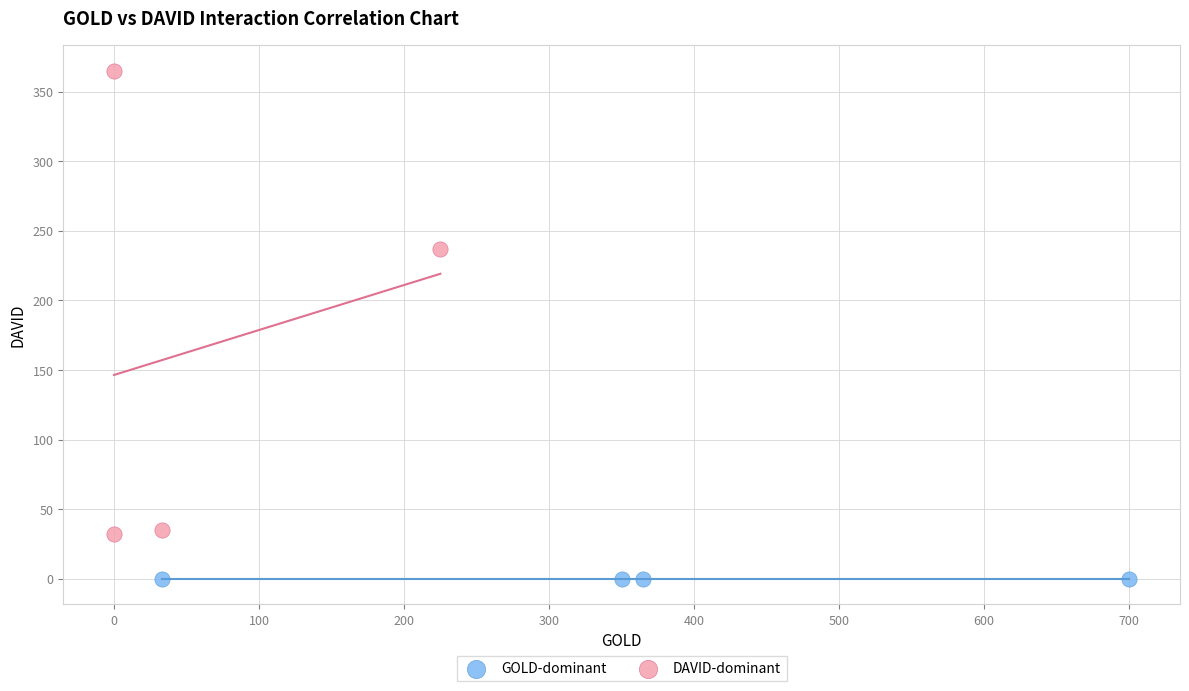

Which series reaches the maximum Y coordinate?

DAVID-dominant